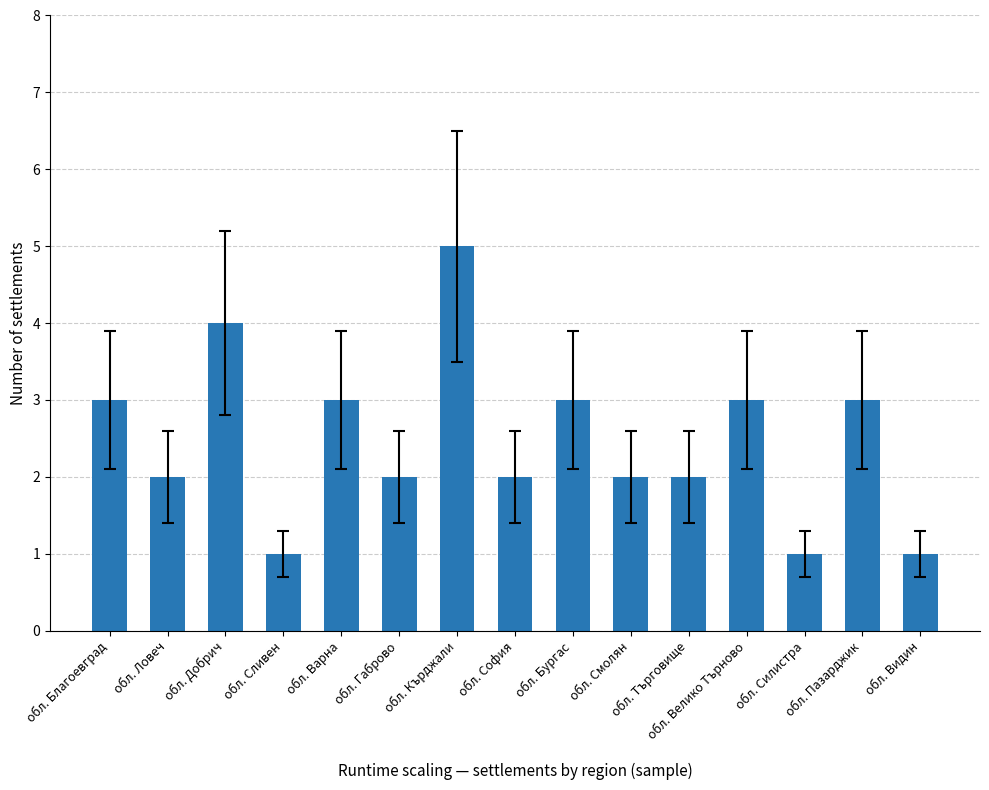

At which label does the data first exceed 2?

обл. Благоевград